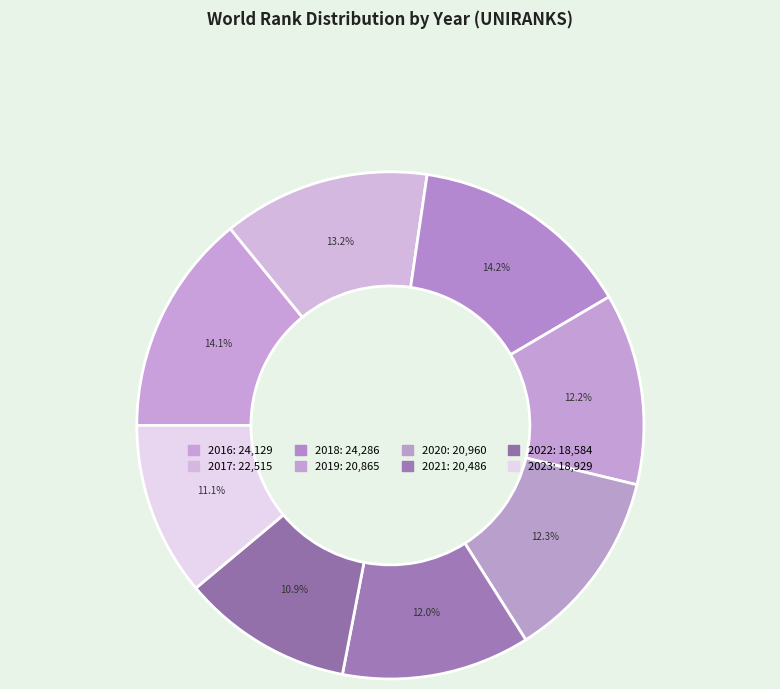

How much of the chart is everything except 2020?

87.7%